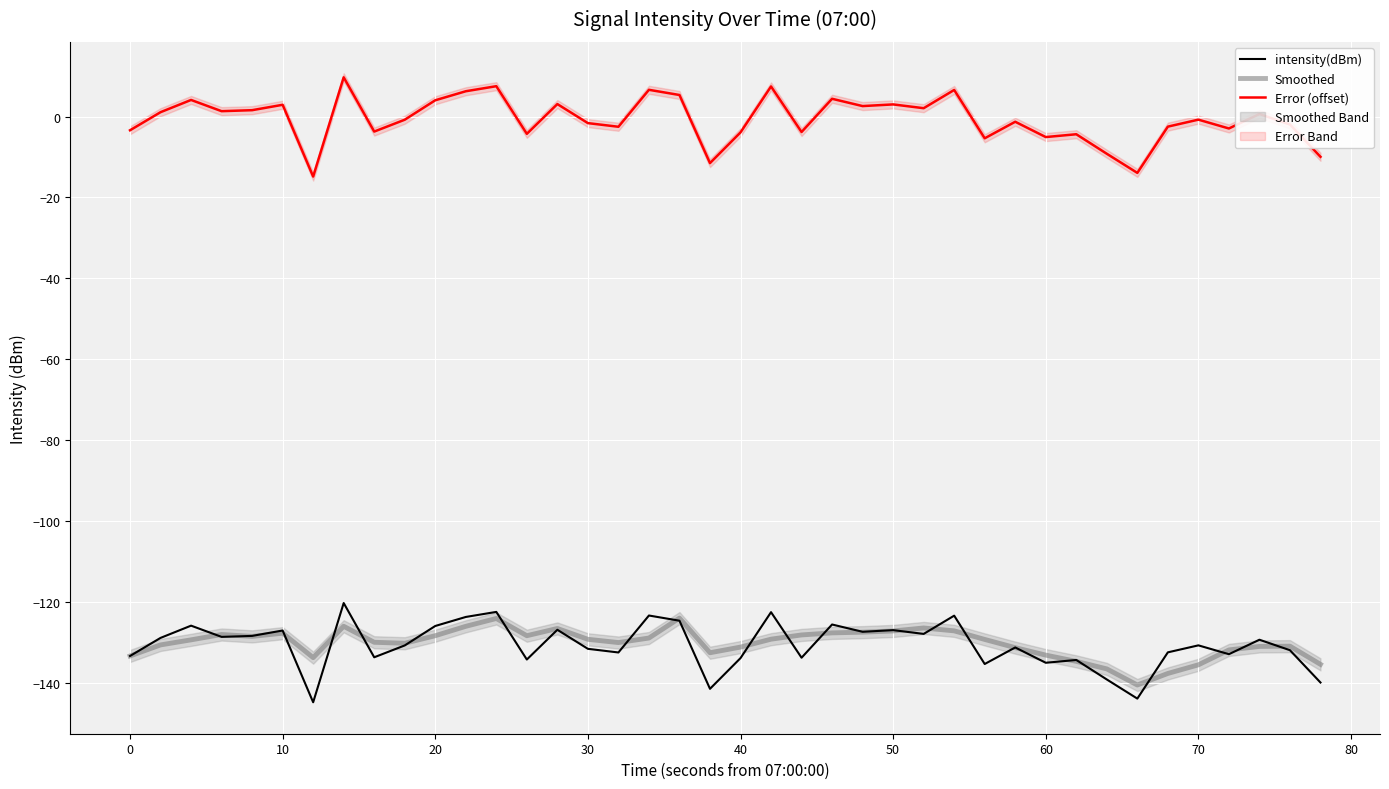

Is this an area chart (filled region under the line)?

No